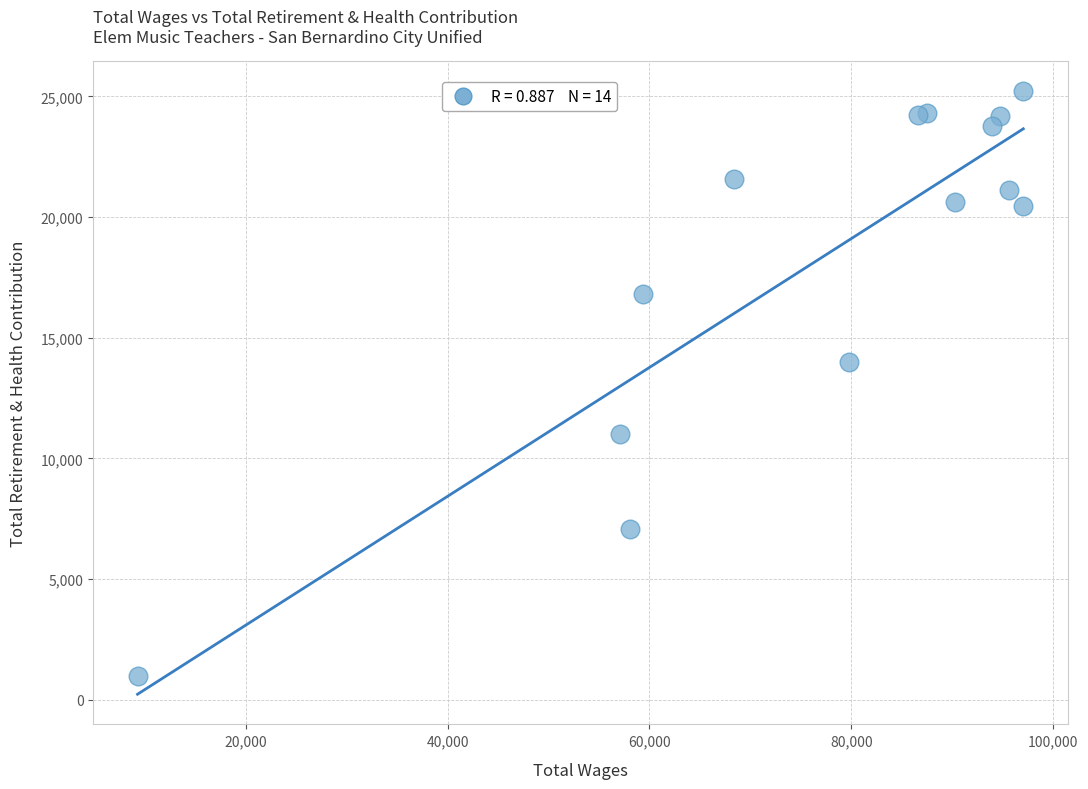

What Y value in the scatter plot is closest to 13101?

13986